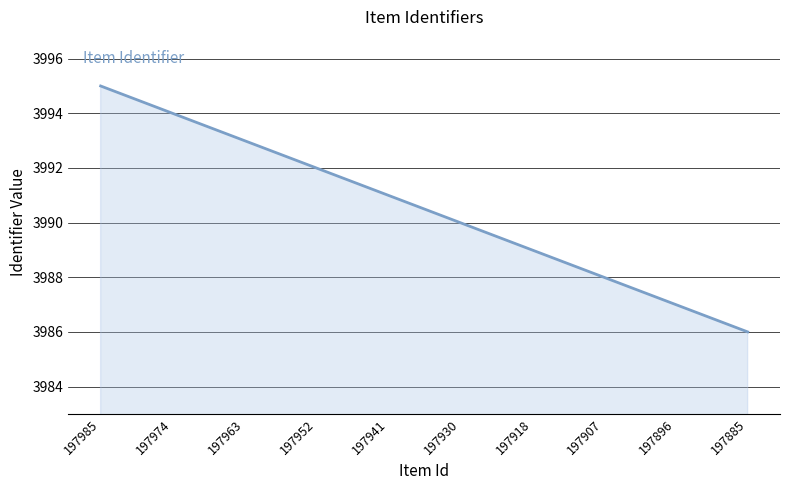

At which category does the chart reach its minimum across all series?

197885